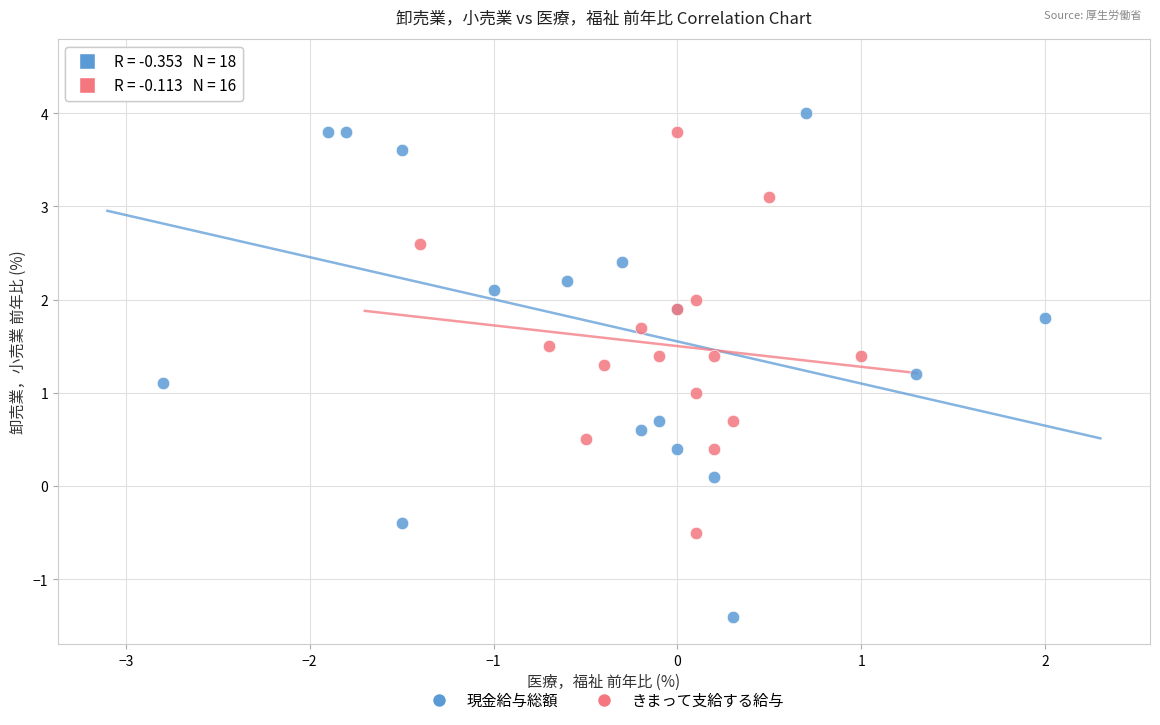

Which series reaches the maximum Y coordinate?

現金給与総額